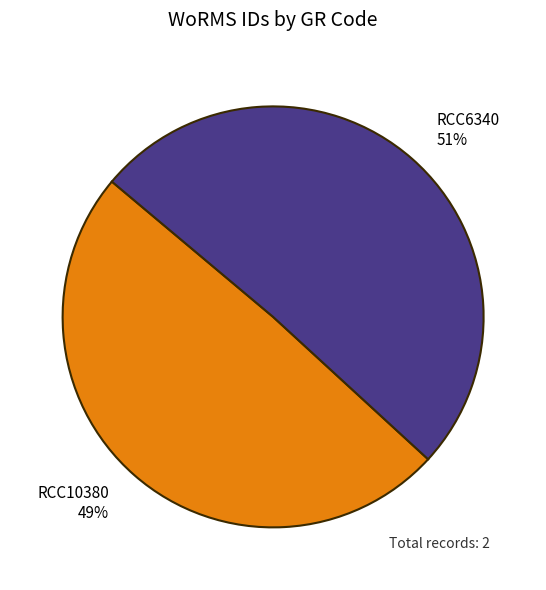

To the nearest percent, what portion does RCC6340 represent?

51%